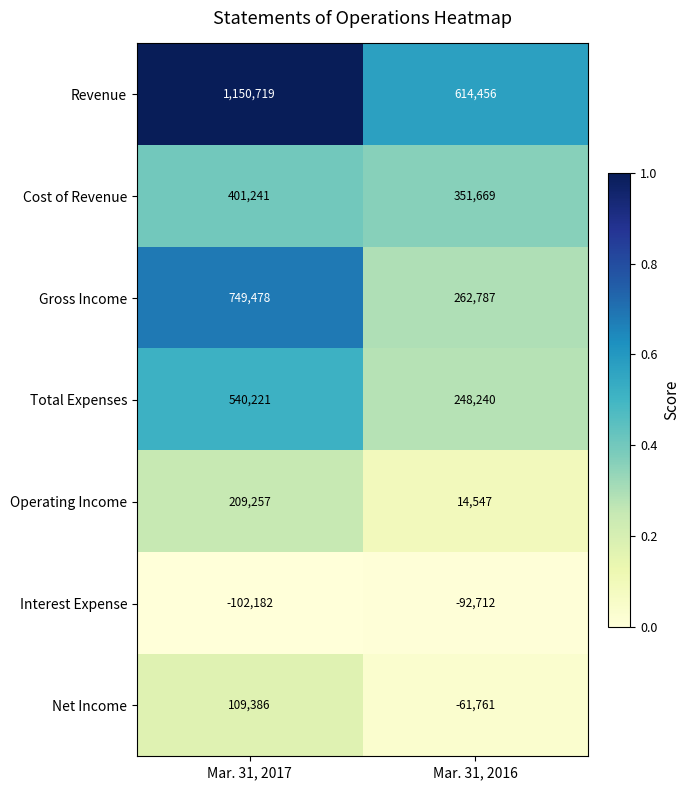

Reading left to right, extract all data points from this chart.

Revenue: 1150719	614456
Cost of Revenue: 401241	351669
Gross Income: 749478	262787
Total Expenses: 540221	248240
Operating Income: 209257	14547
Interest Expense: -102182	-92712
Net Income: 109386	-61761